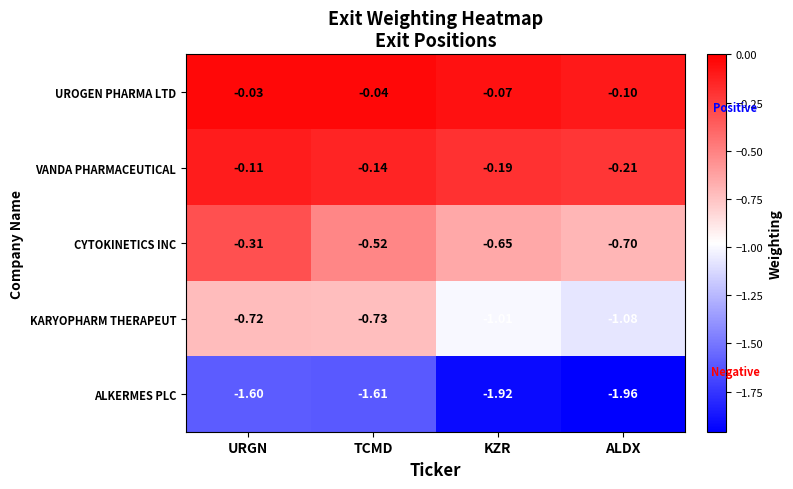

At which category is the sum across all series the highest?

URGN